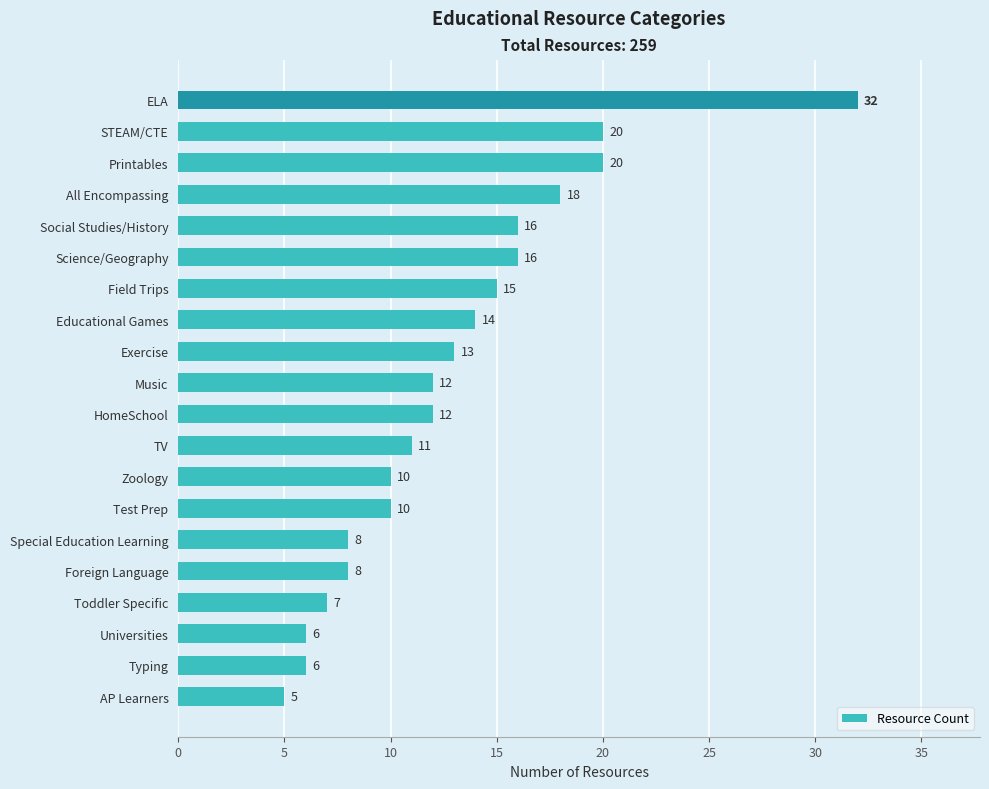

What is the difference between the values at ELA and Toddler Specific?

25